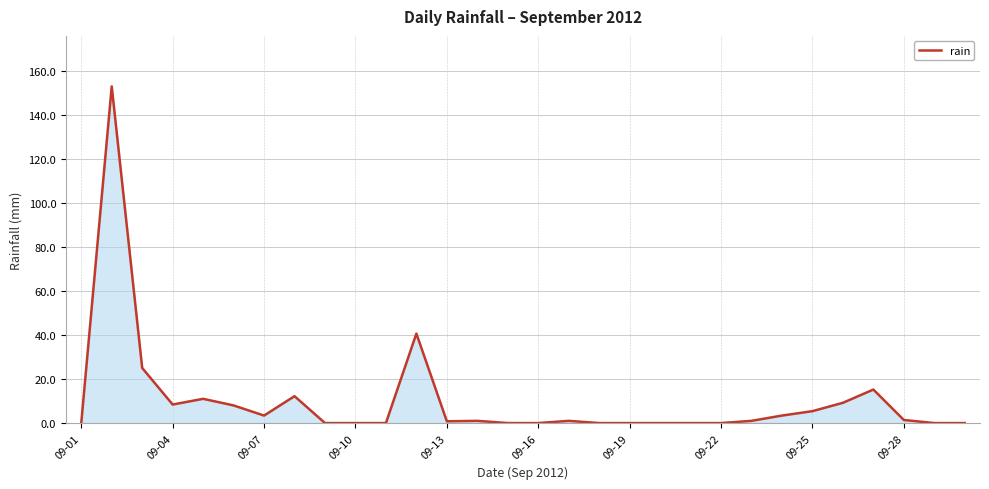

The value at 09-19 is 0.0. True or false?

True